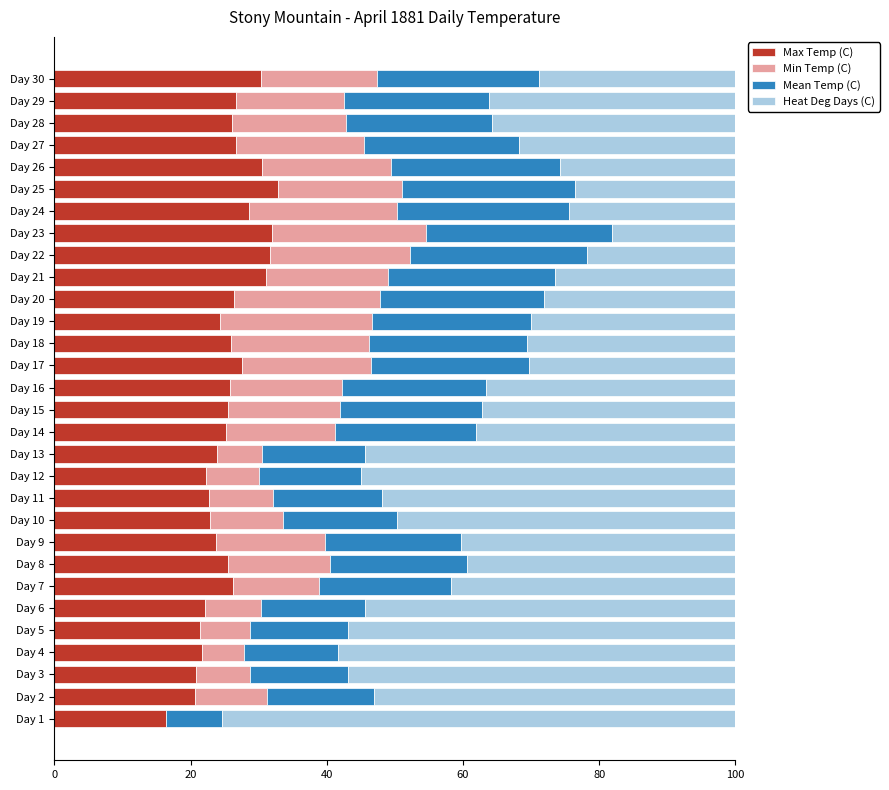

How many categories are shown in the chart?

30